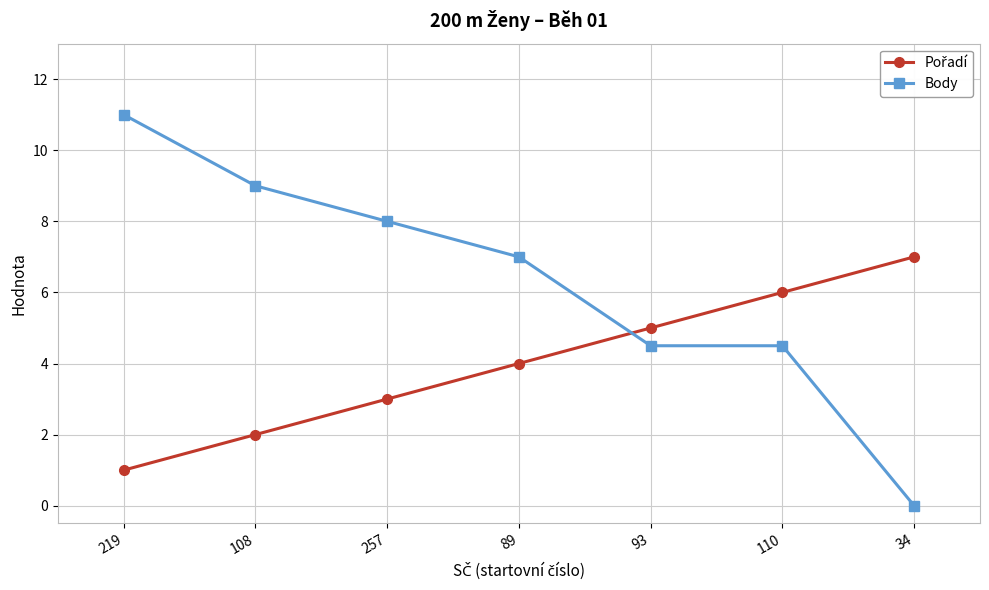

What position from the right is 219?

7